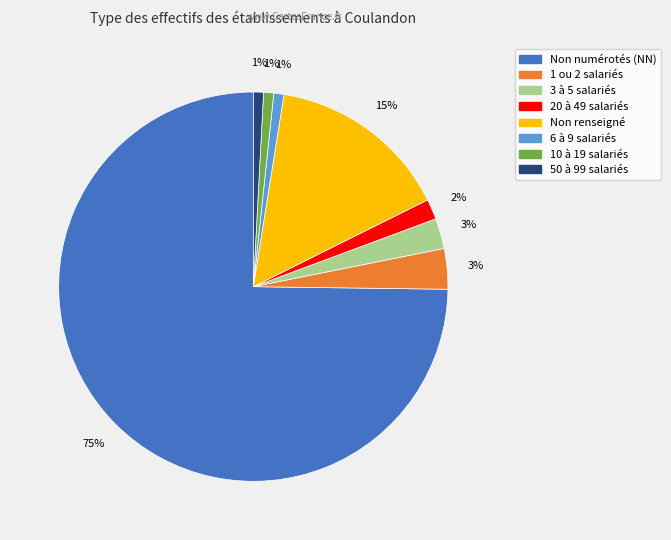

Is there a majority slice in this chart?

Yes